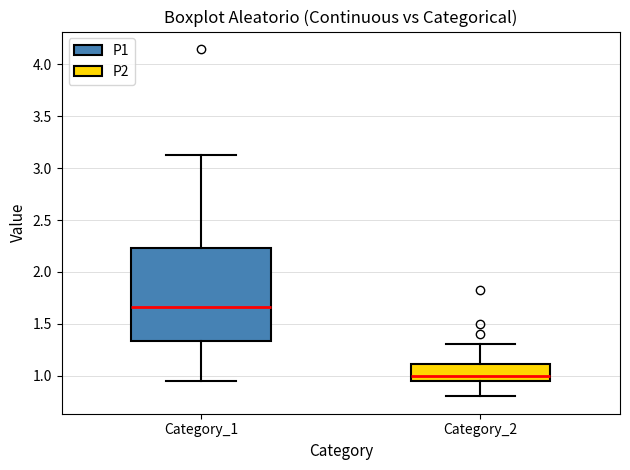

Reading left to right, transcribe this box plot: for each box, give where its median line is, the range the box spans, and where its two whiskers end, as read against the y-axis. The values are not printed on the chart, so give them approximately, as read against the axis.

Category_1: median 1.65, box 1.35 to 2.25, whiskers 0.95 to 3.15
Category_2: median 1.00, box 0.95 to 1.10, whiskers 0.80 to 1.30